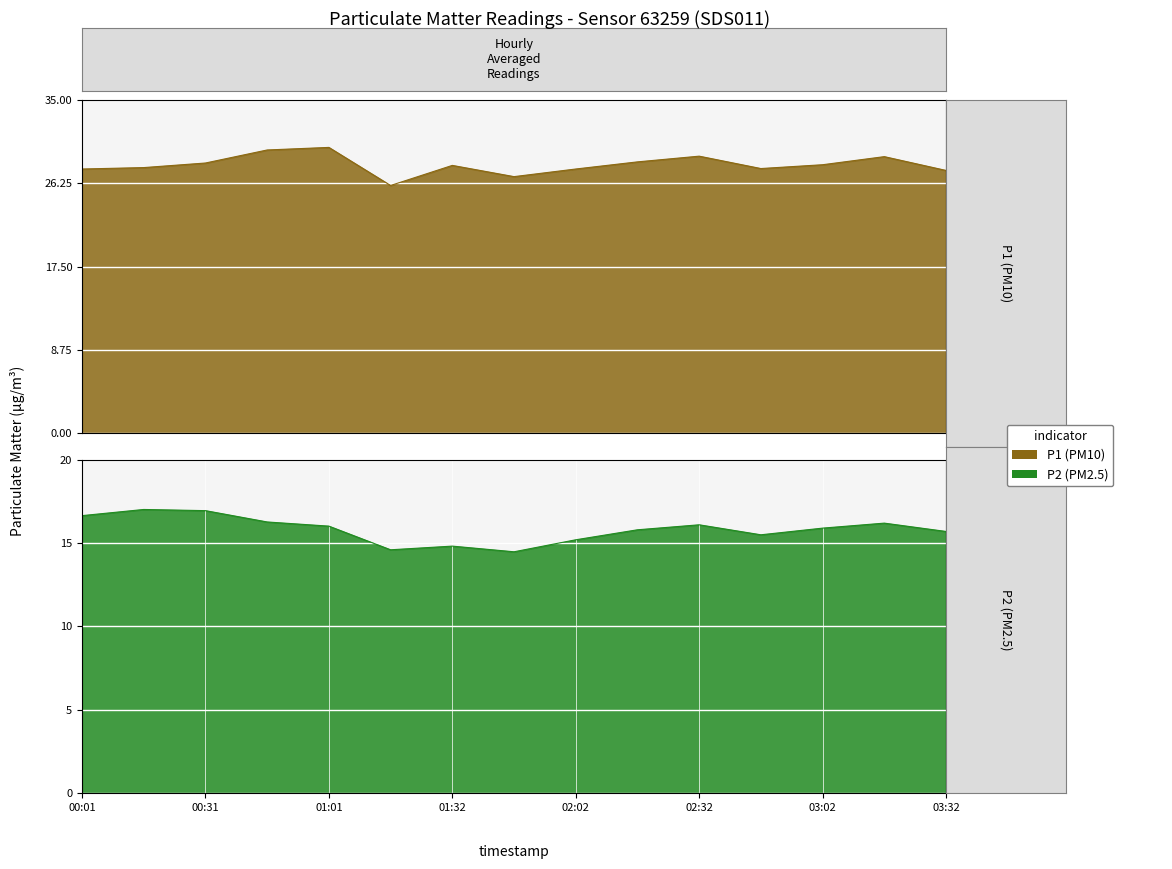

Where is the first local maximum for P2?

00:16